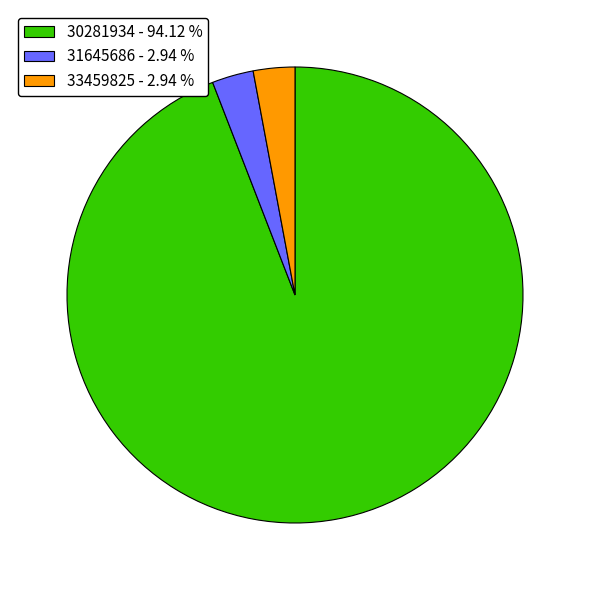

Approximately how many times larger is the value at 33459825 - 2.94 % compared to 31645686 - 2.94 %?

1.0